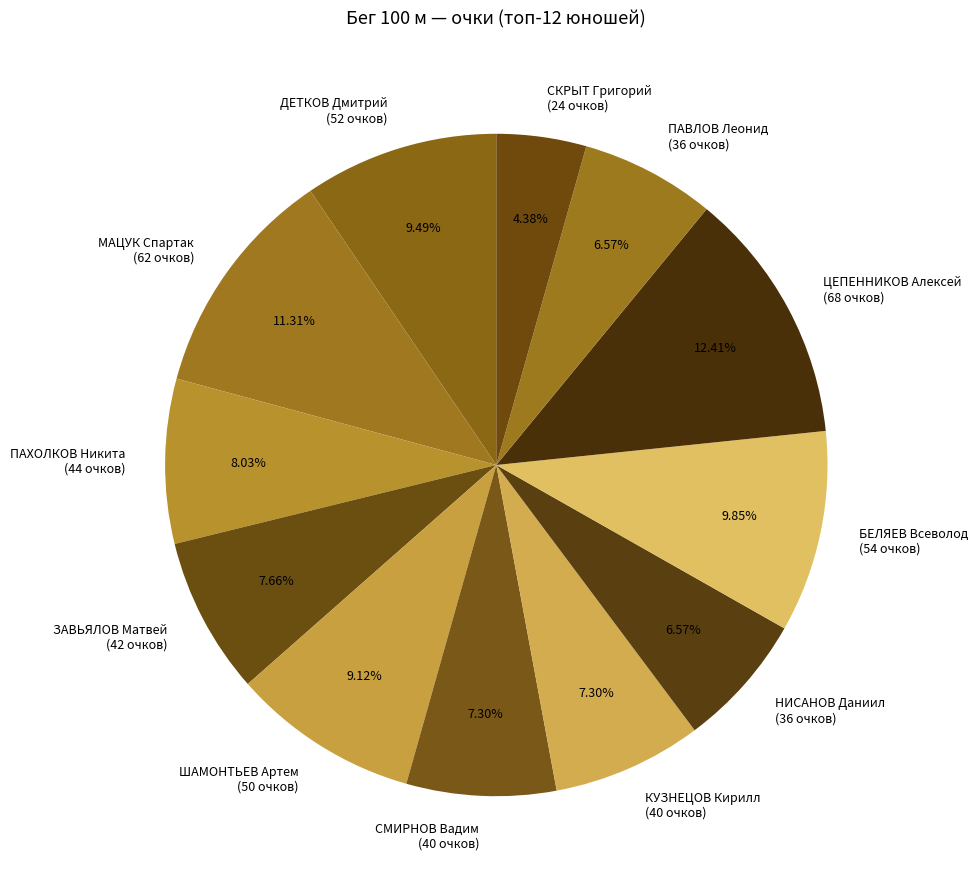

Is ШАМОНТЬЕВ Артем (50 очков) the majority of the pie?

No